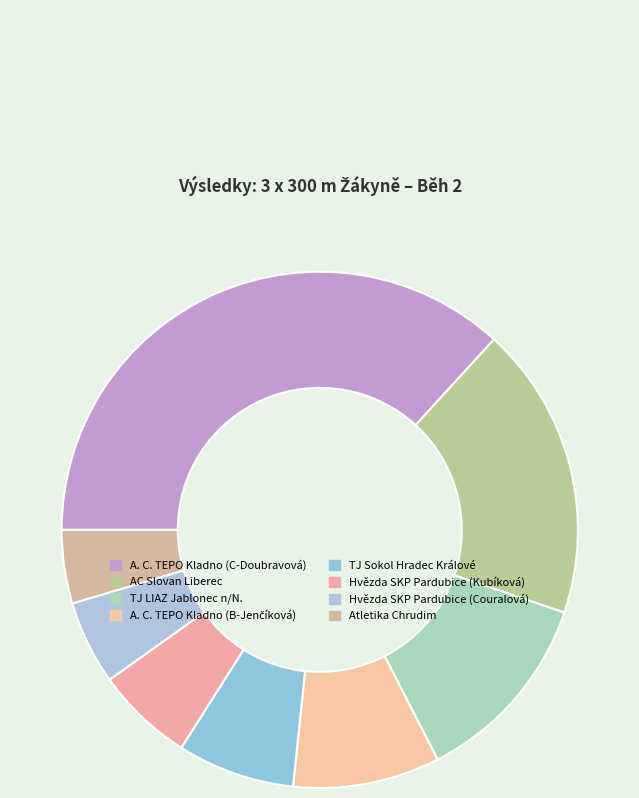

Is there any slice that represents more than half of the pie?

No